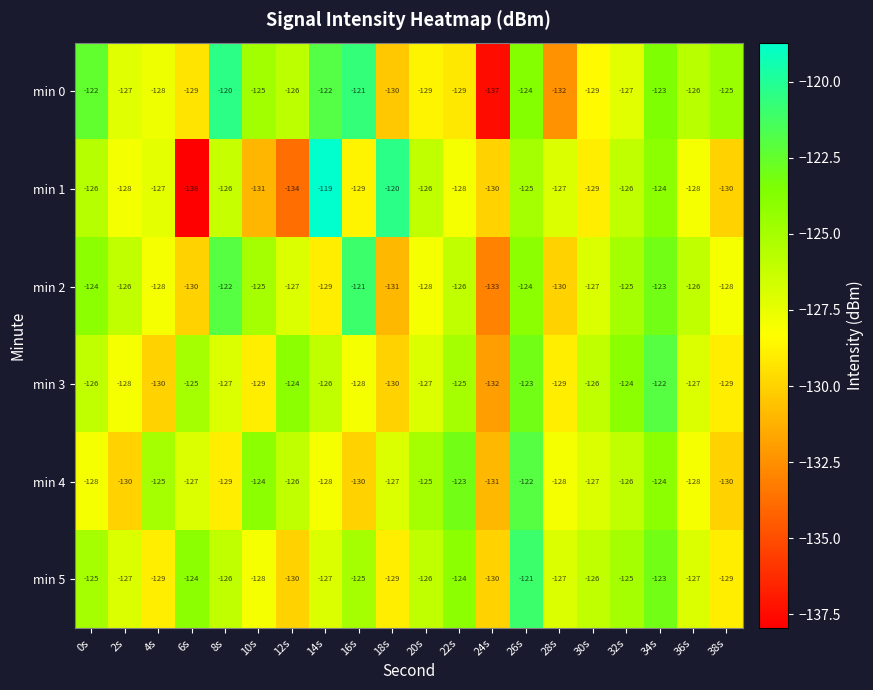

Which series has the largest range (max minus min)?

min 1